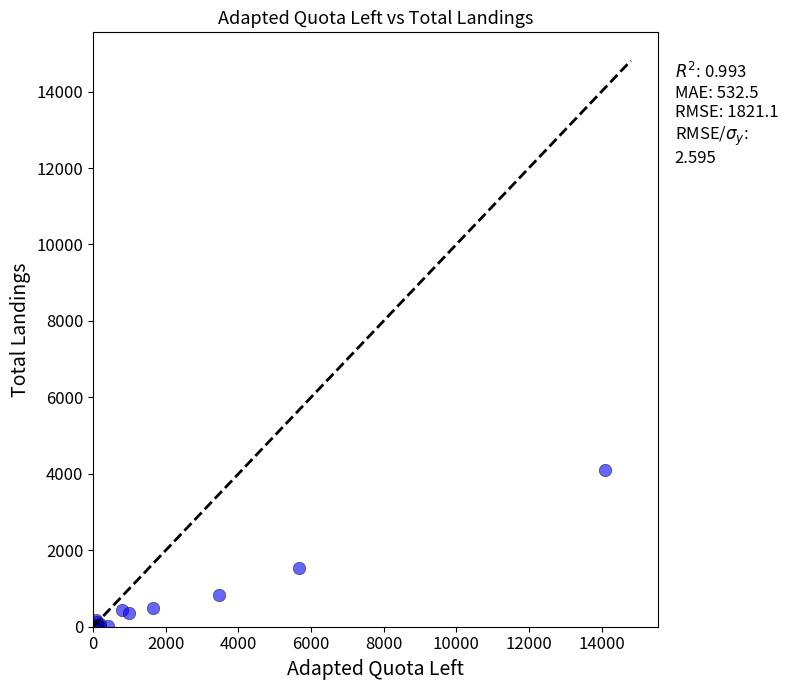

What Y value in the scatter plot is closest to 2053?

1530.7